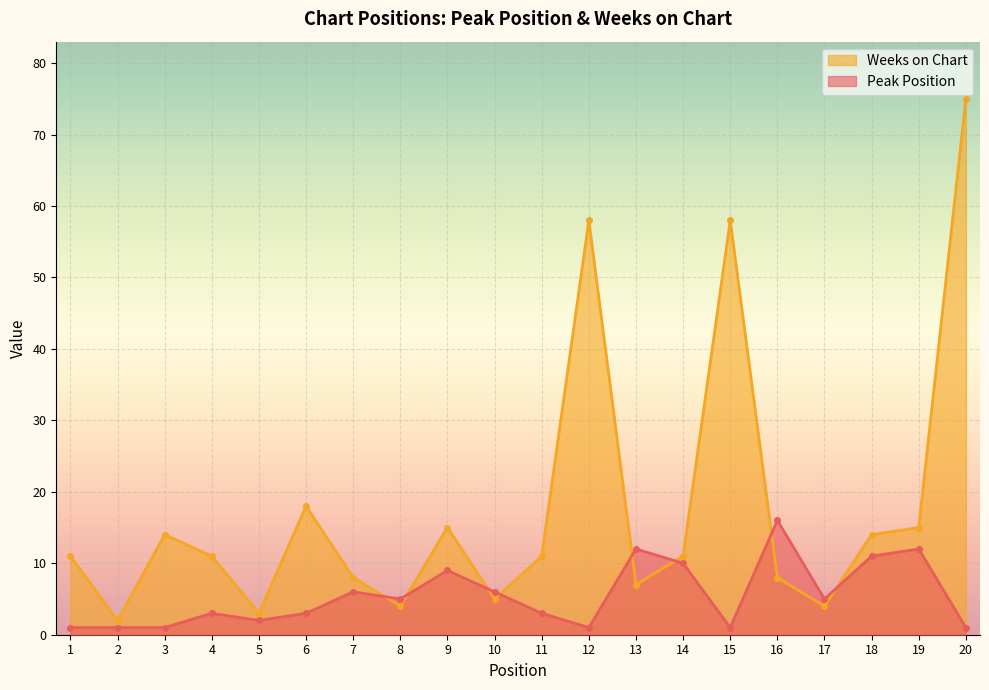

How many distinct data groups are displayed?

2